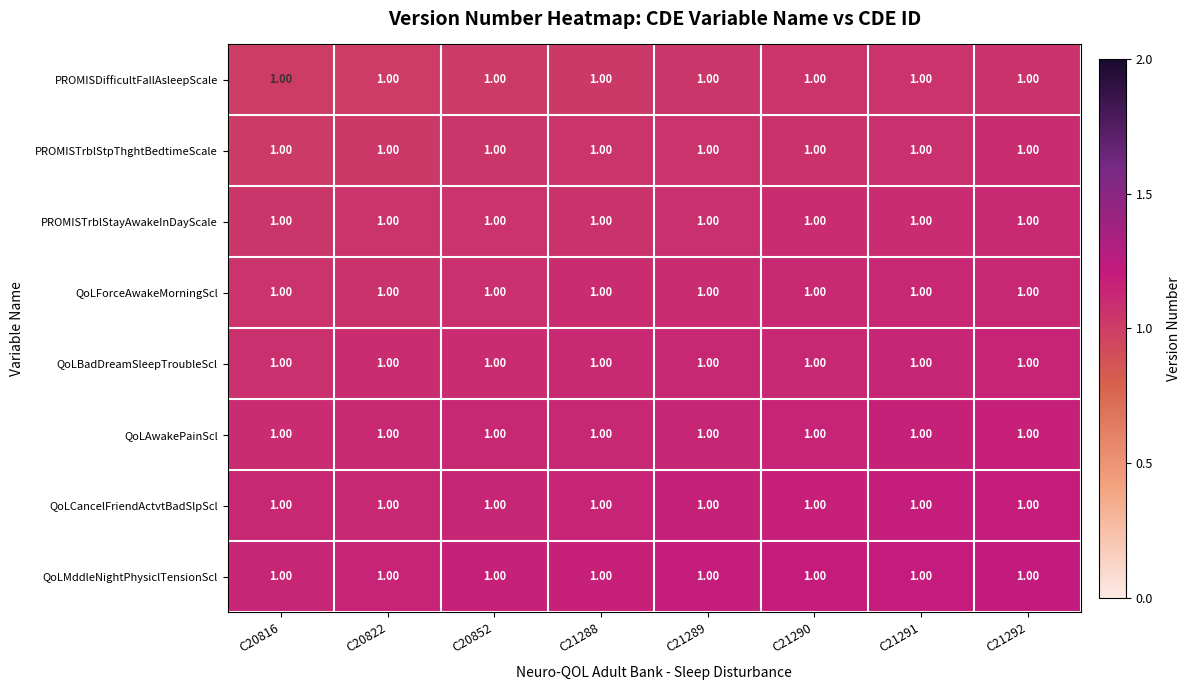

What is the minimum value shown in the chart?

1.0